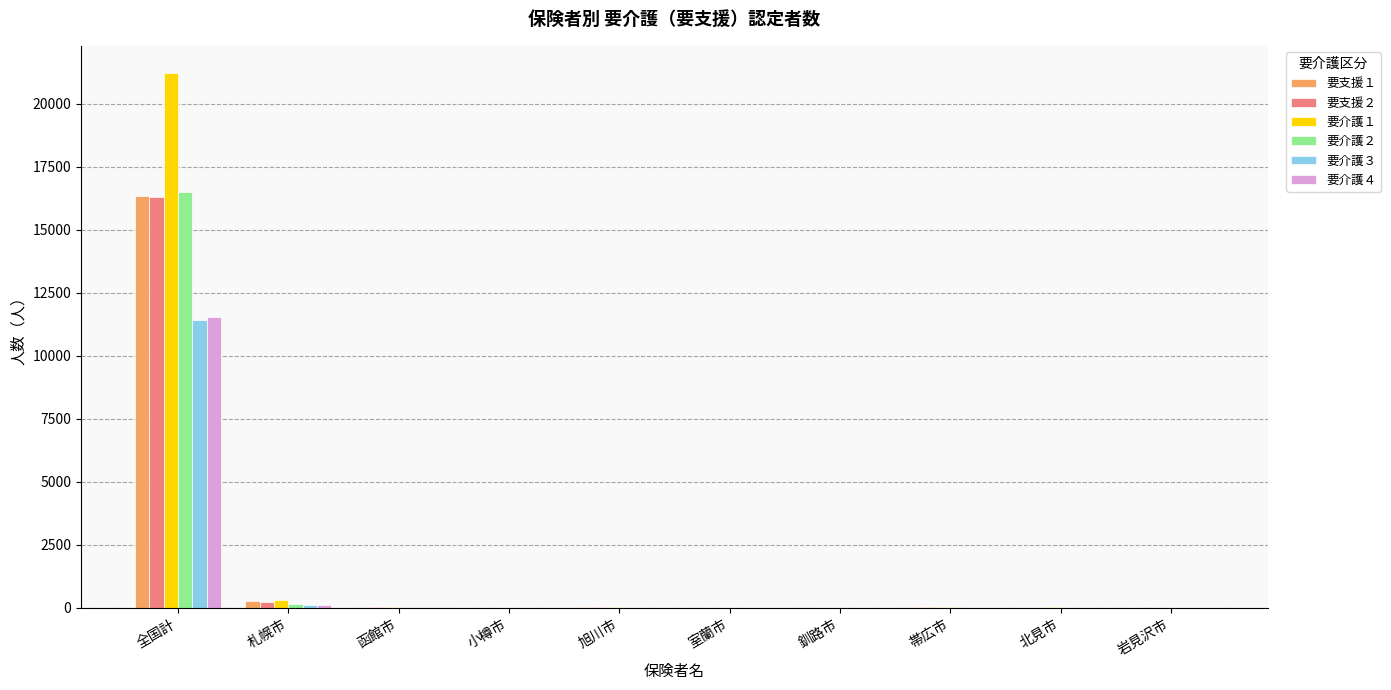

At which label does 要介護３ reach its peak?

全国計